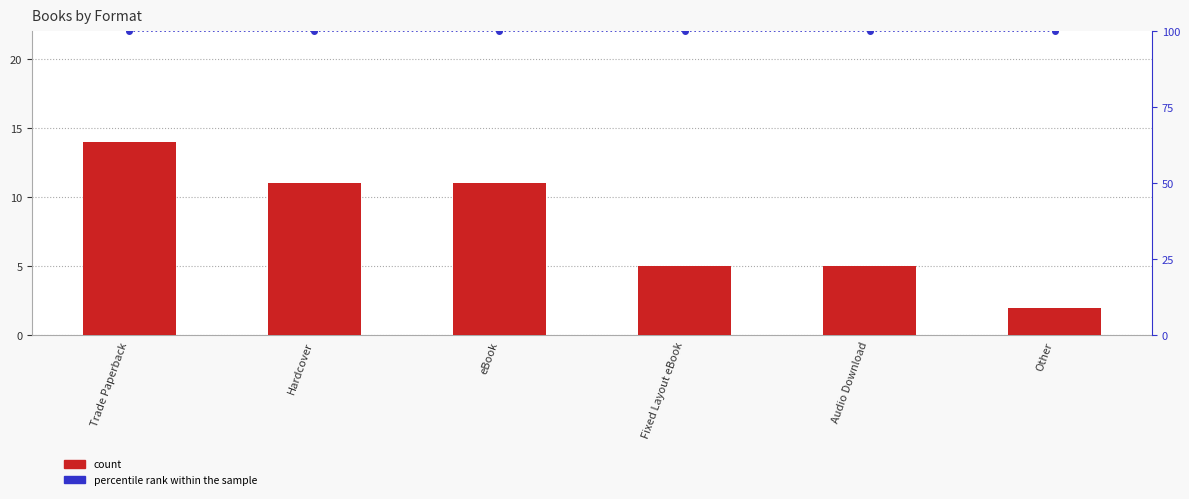

Rank the categories by count value from lowest to highest.

Other, Fixed Layout eBook, Audio Download, Hardcover, eBook, Trade Paperback